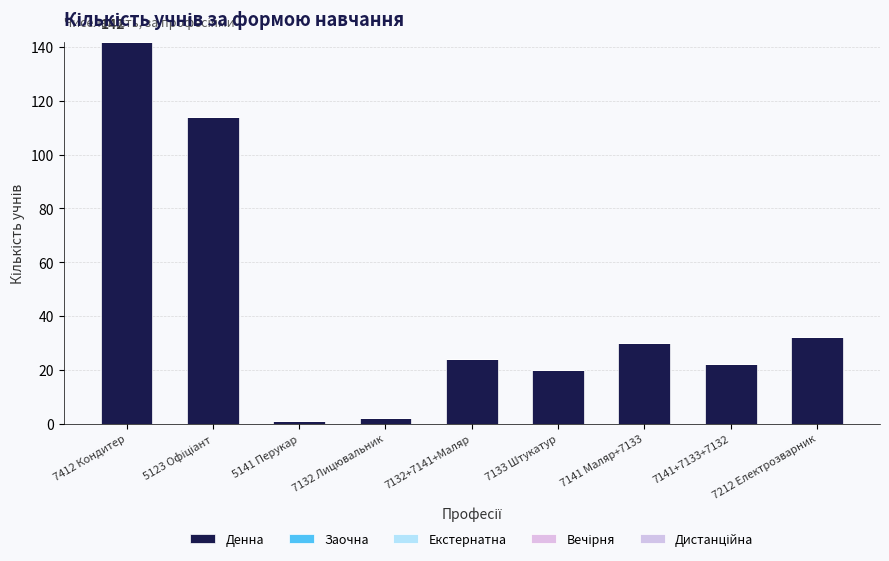

Does the chart contain any negative values?

No